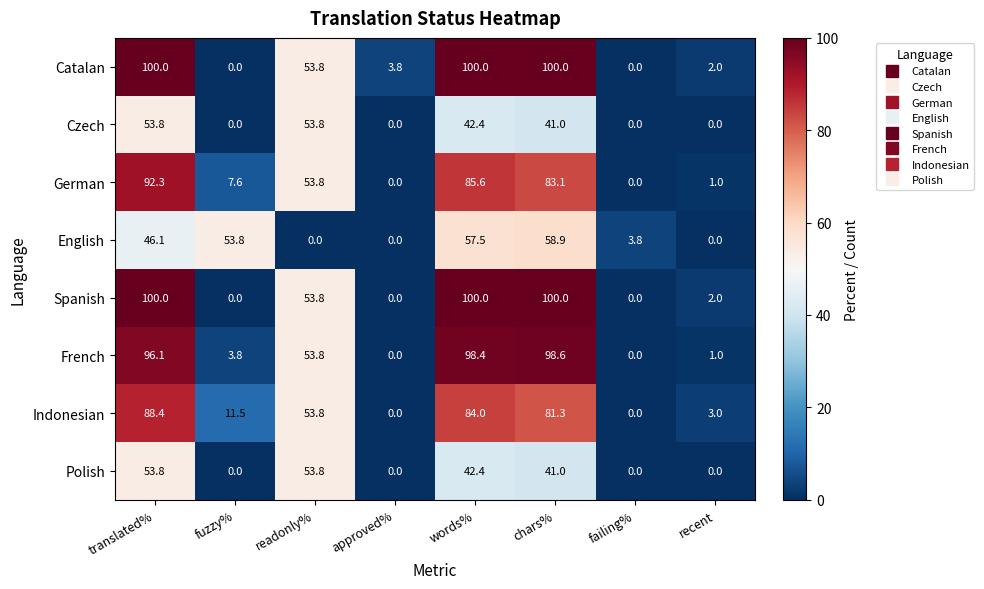

What is the average value of the Spanish series?

44.5